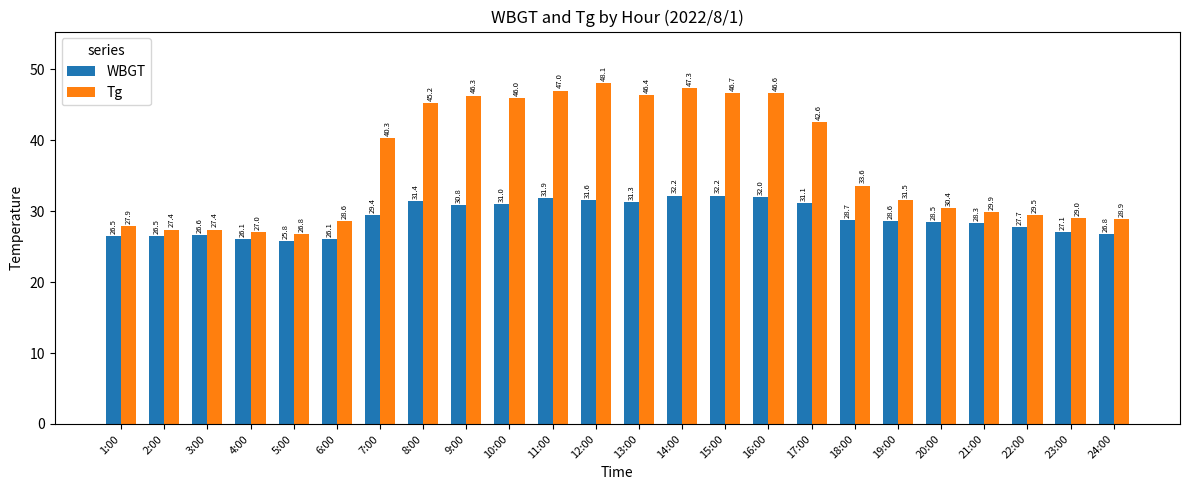

Which category has the lowest value in the Tg series?

5:00